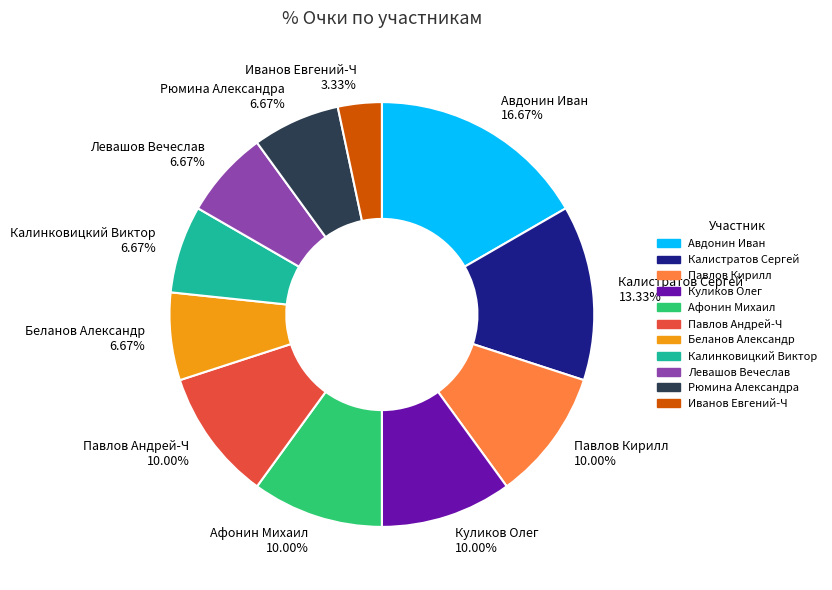

Combined, do Иванов Евгений-Ч 3.33% and Афонин Михаил 10.00% account for over 50%?

No